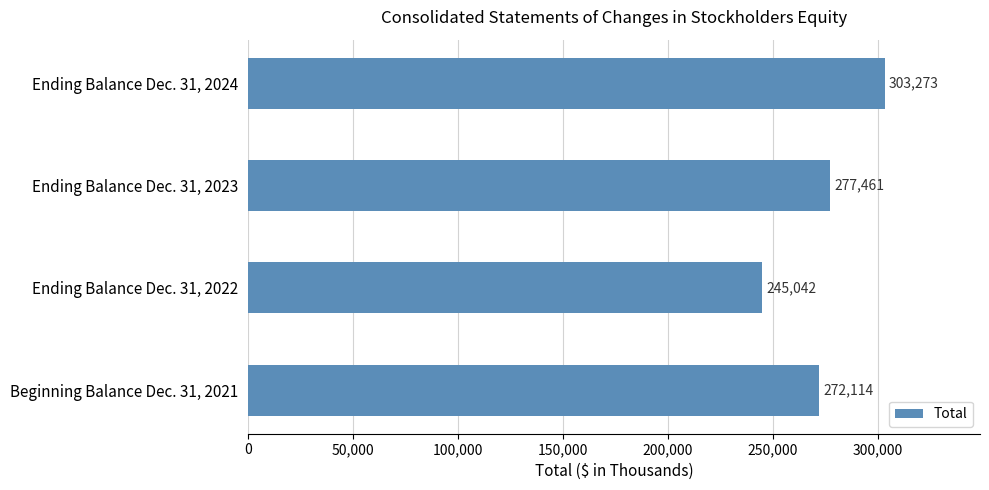

Does the chart contain stacked bars?

No